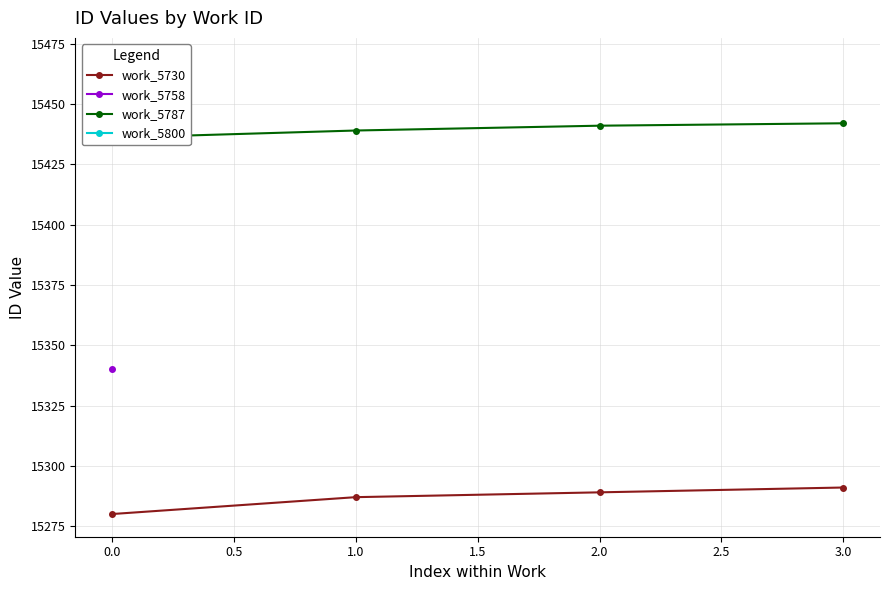

How many data points in work_5730 are above 15289?

1